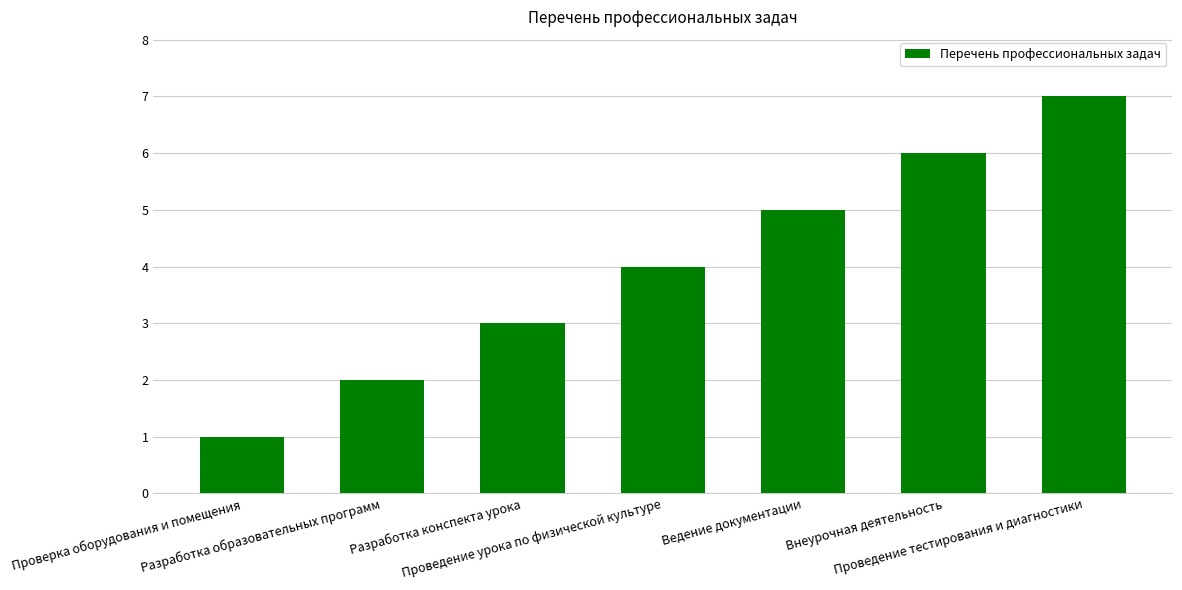

List the labels in order of value, smallest first.

Проверка оборудования и помещения, Разработка образовательных программ, Разработка конспекта урока, Проведение урока по физической культуре, Ведение документации, Внеурочная деятельность, Проведение тестирования и диагностики